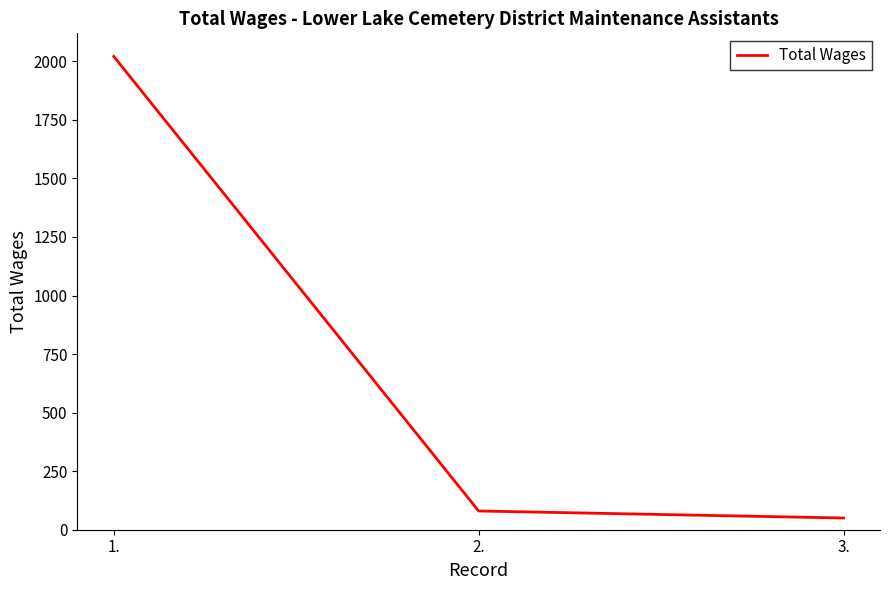

At which category does the chart reach its peak across all series?

1.